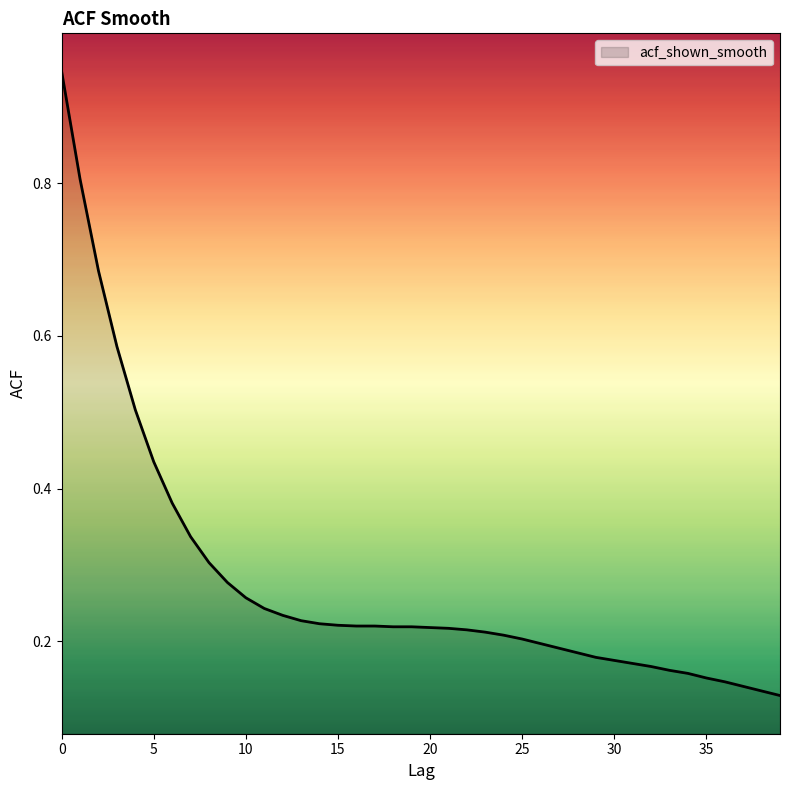

How many lines are shown in the chart?

1